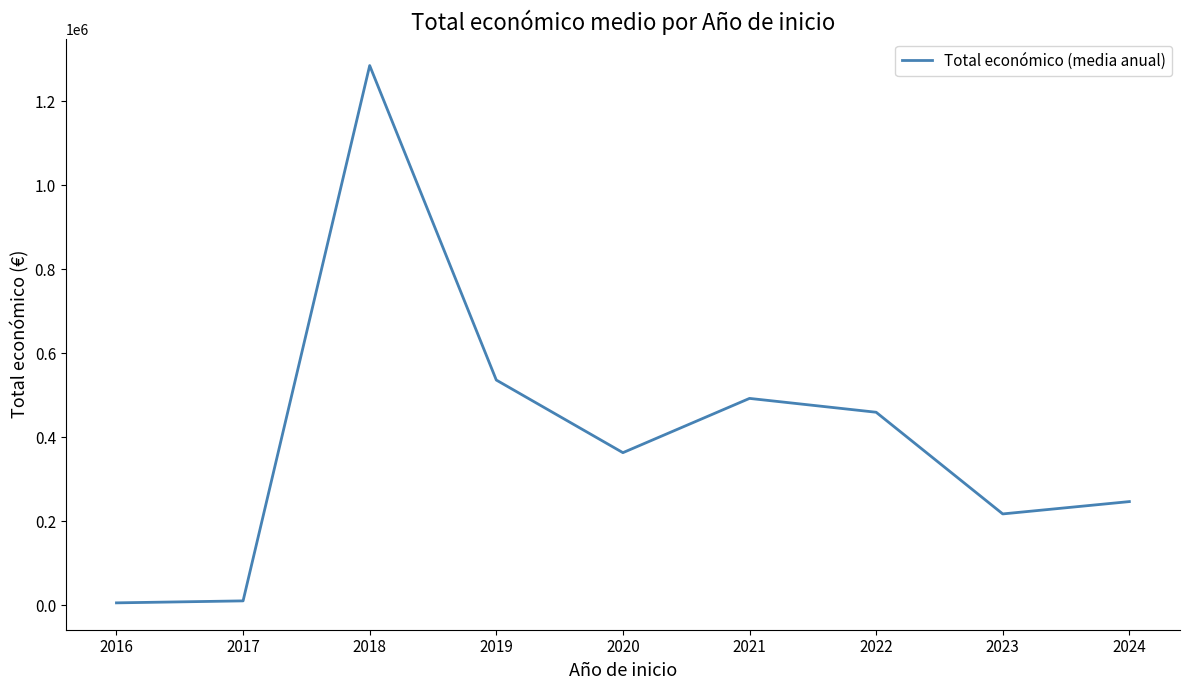

Between 2024 and 2022, which is larger?

2022